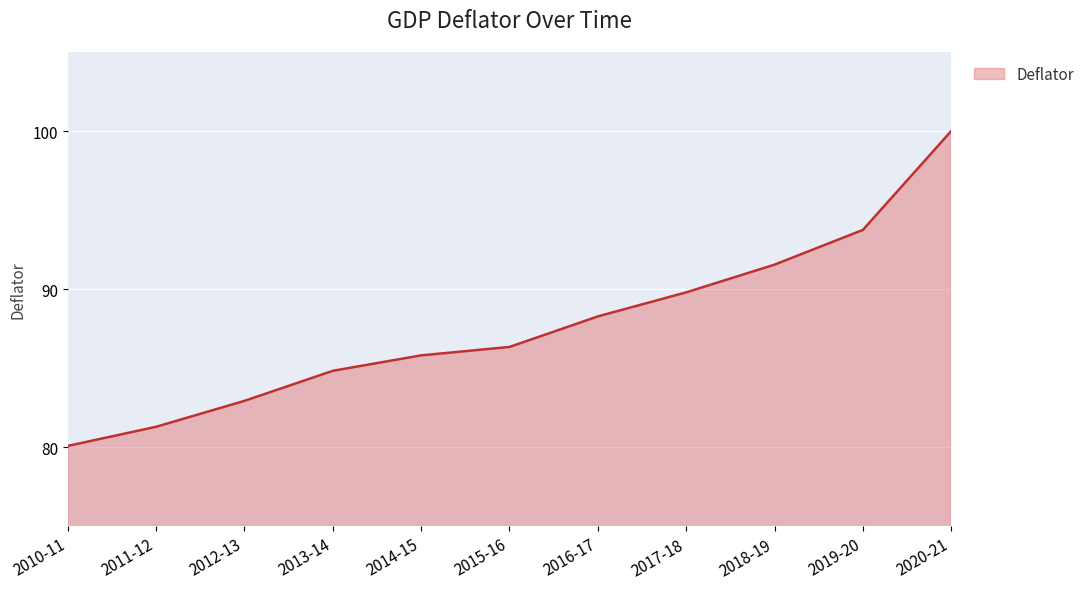

Reading left to right, list all the values displayed in this chart.

2010-11=80.1	2011-12=81.3	2012-13=82.9	2013-14=84.8	2014-15=85.8	2015-16=86.3	2016-17=88.3	2017-18=89.8	2018-19=91.6	2019-20=93.7	2020-21=100.0